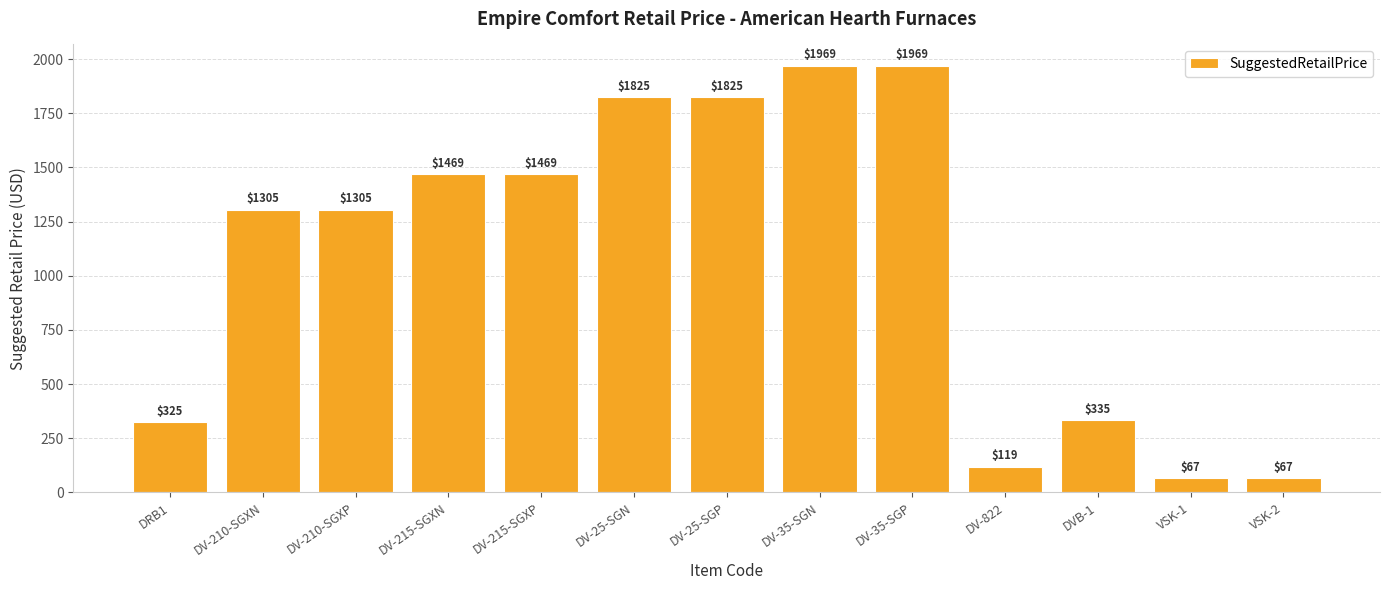

The chart shows a value of 1825 at DV-25-SGN. True or false?

True